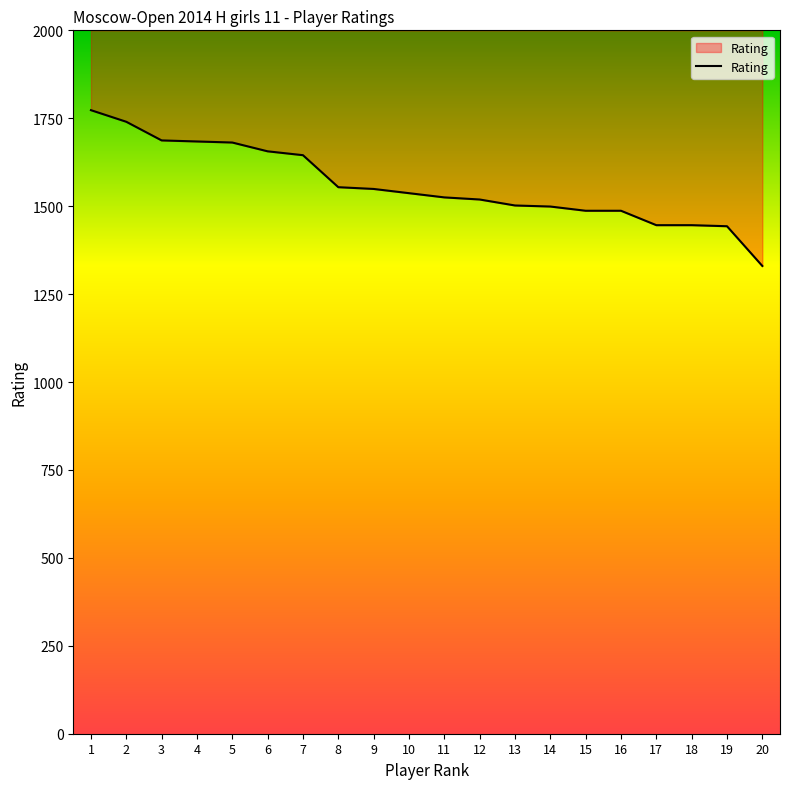

What is the minimum value shown in the chart?

1330